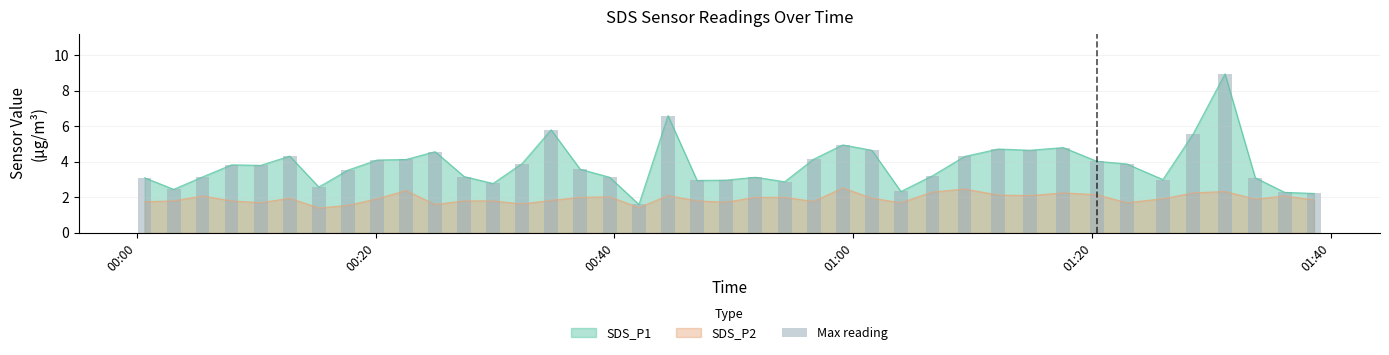

What is the highest value of the SDS_P2 series?

2.5